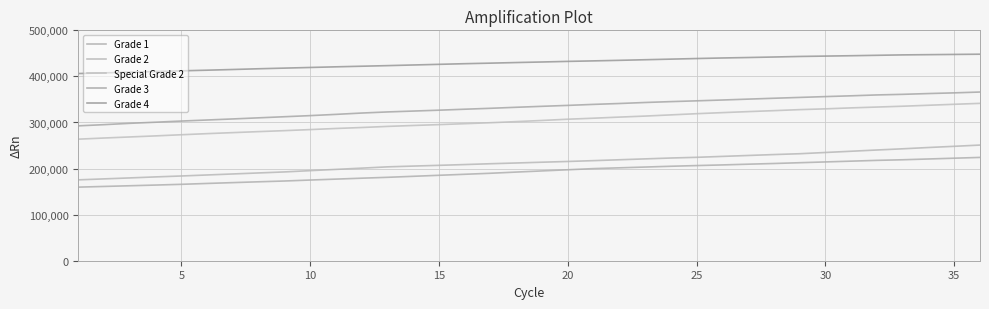

Does the chart have visible grid lines?

Yes